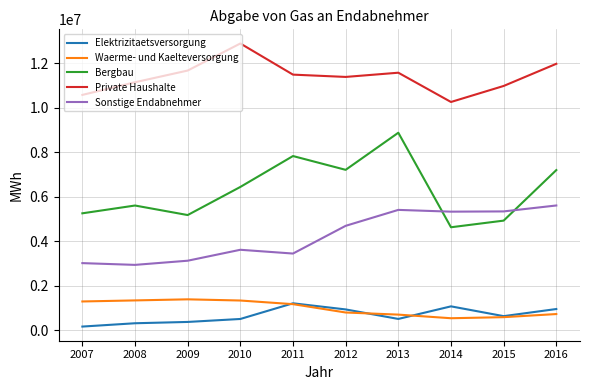

Where is Bergbau nearest to the value 6760772?

2010